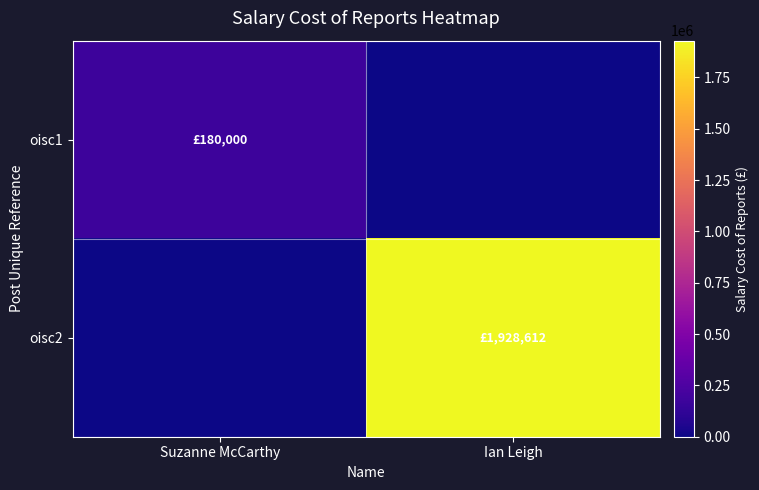

Rank the series by their maximum value, from highest to lowest.

oisc2, oisc1